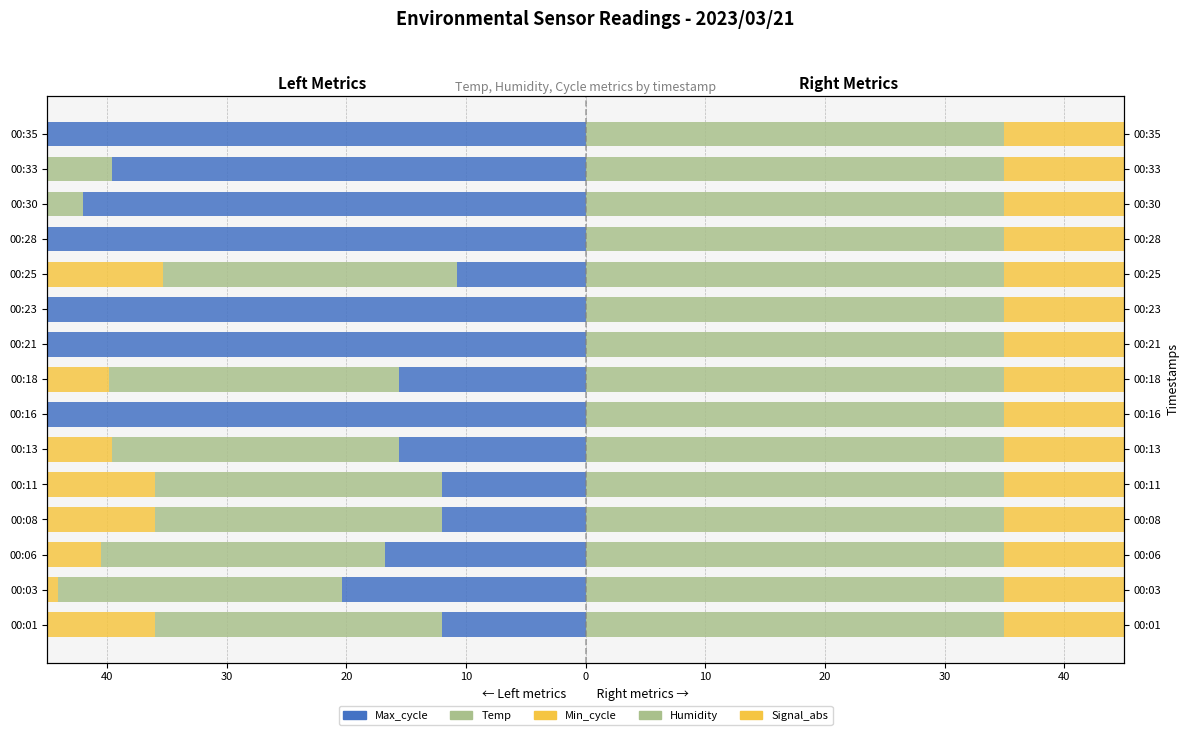

Which series has the largest total across all categories?

Signal_abs